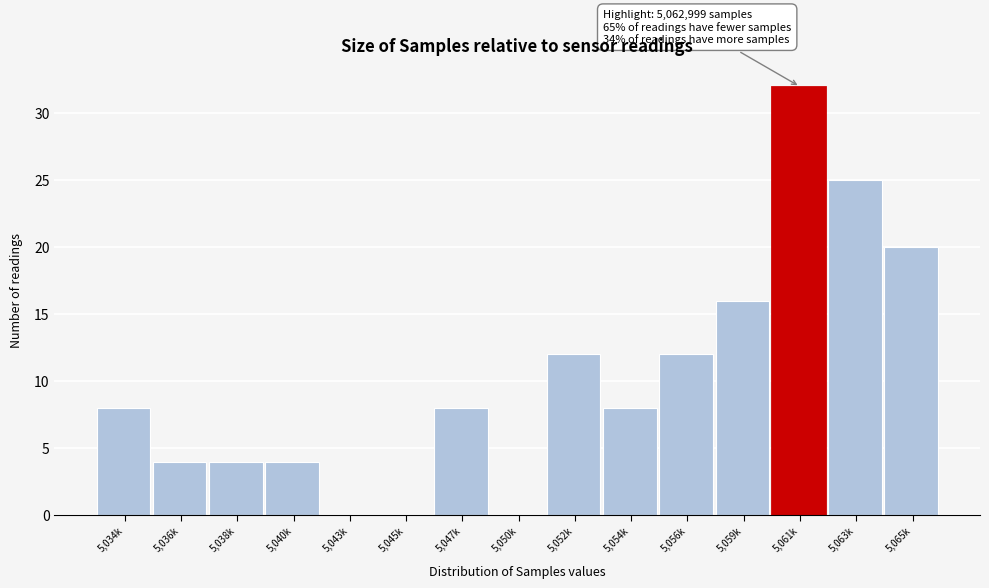

Reading left to right, transcribe all the data shown in this chart.

5,034k=8	5,036k=4	5,038k=4	5,040k=4	5,043k=0	5,045k=0	5,047k=8	5,050k=0	5,052k=12	5,054k=8	5,056k=12	5,059k=16	5,061k=32	5,063k=25	5,065k=20